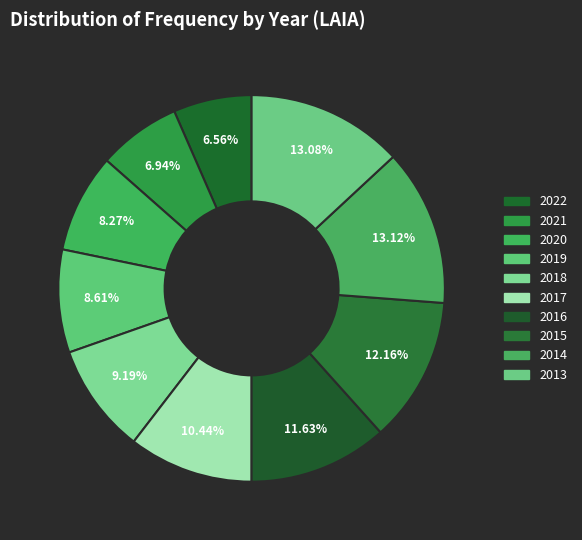

How many segments does this pie chart have?

10